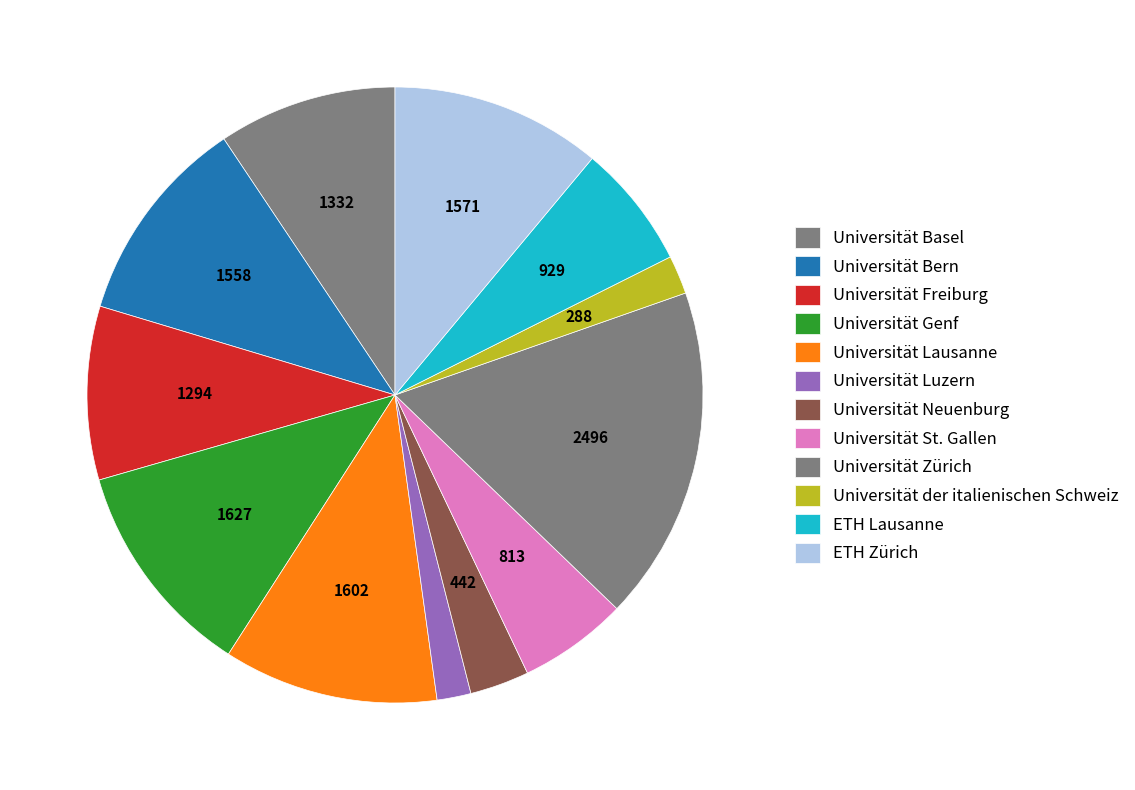

Is there any slice that represents more than half of the pie?

No